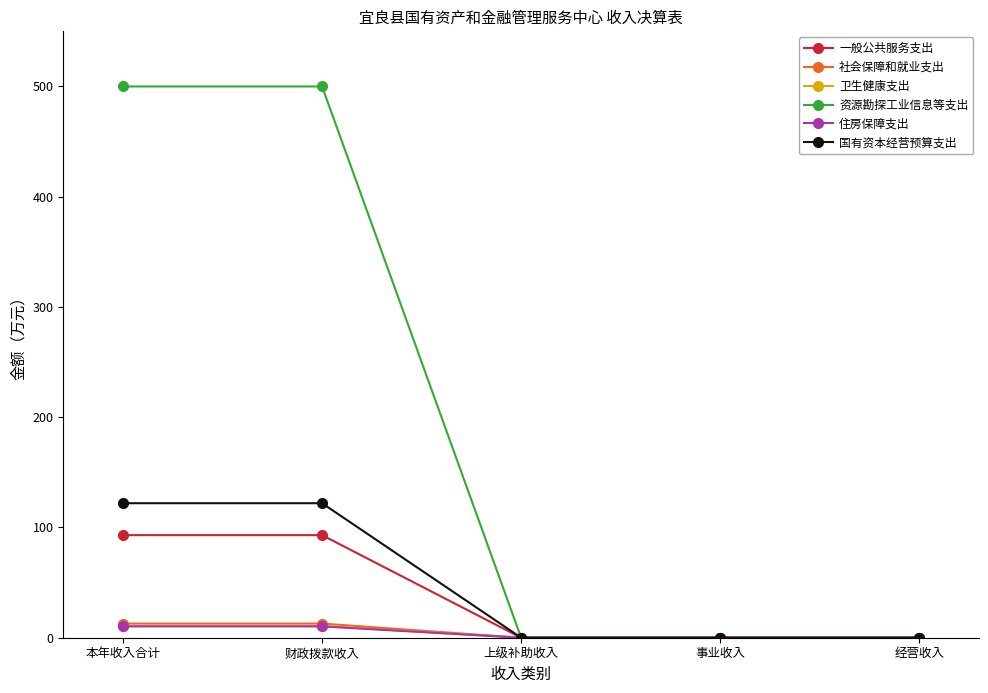

True or false: 住房保障支出 has a value of 0.0 at 上级补助收入.

True